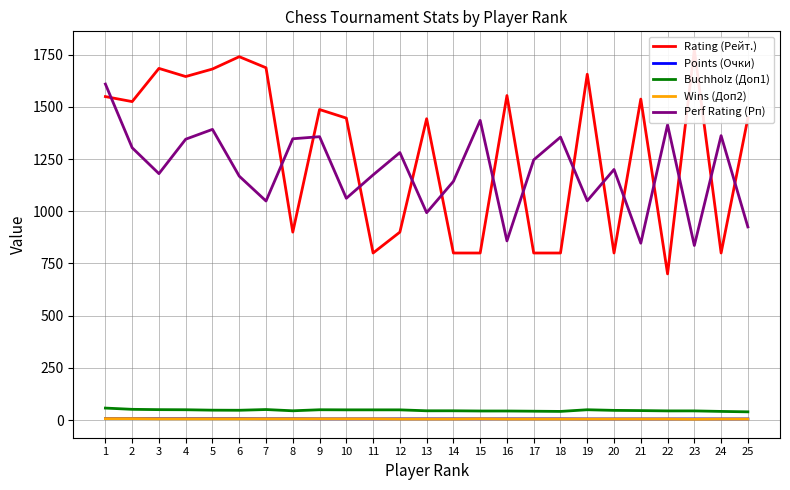

What is the lowest value of the Rating (Рейт.) series?

700.0